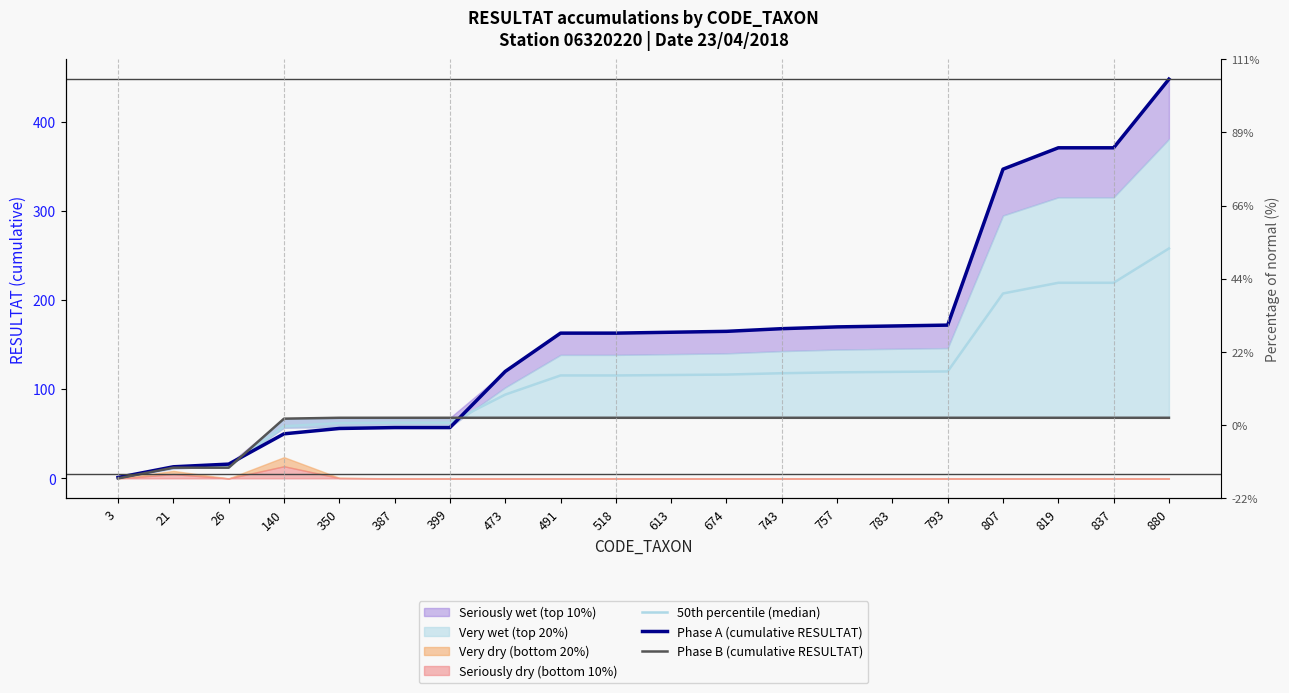

At which label does Phase A (cumulative RESULTAT) first exceed 164?

674